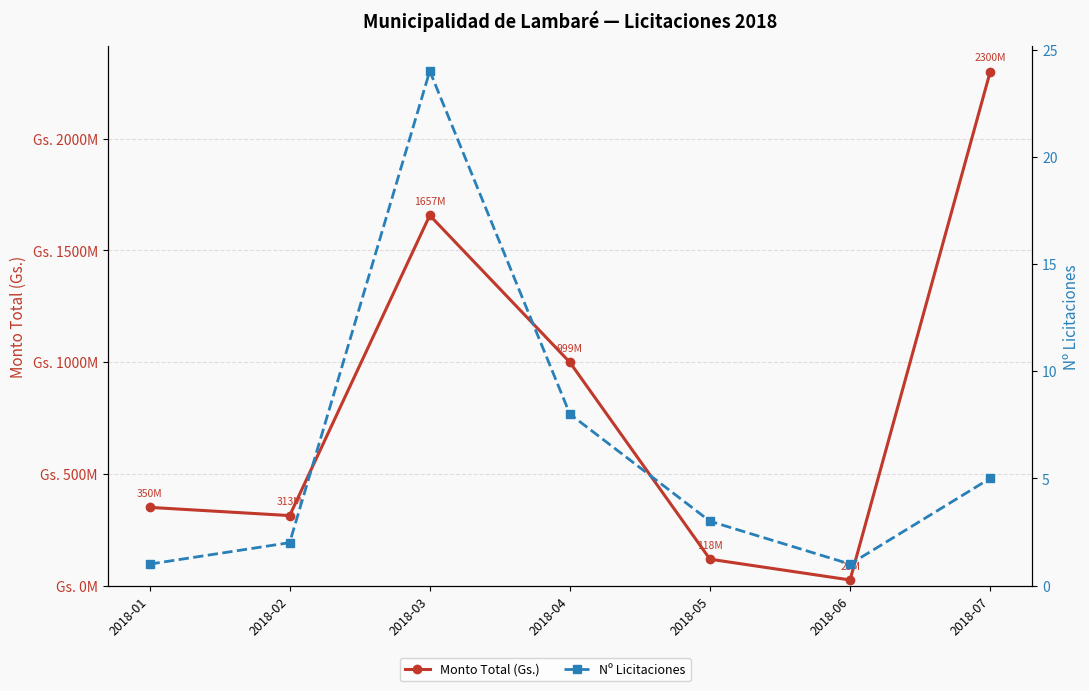

At how many categories does at least one series exceed 90822250?

6